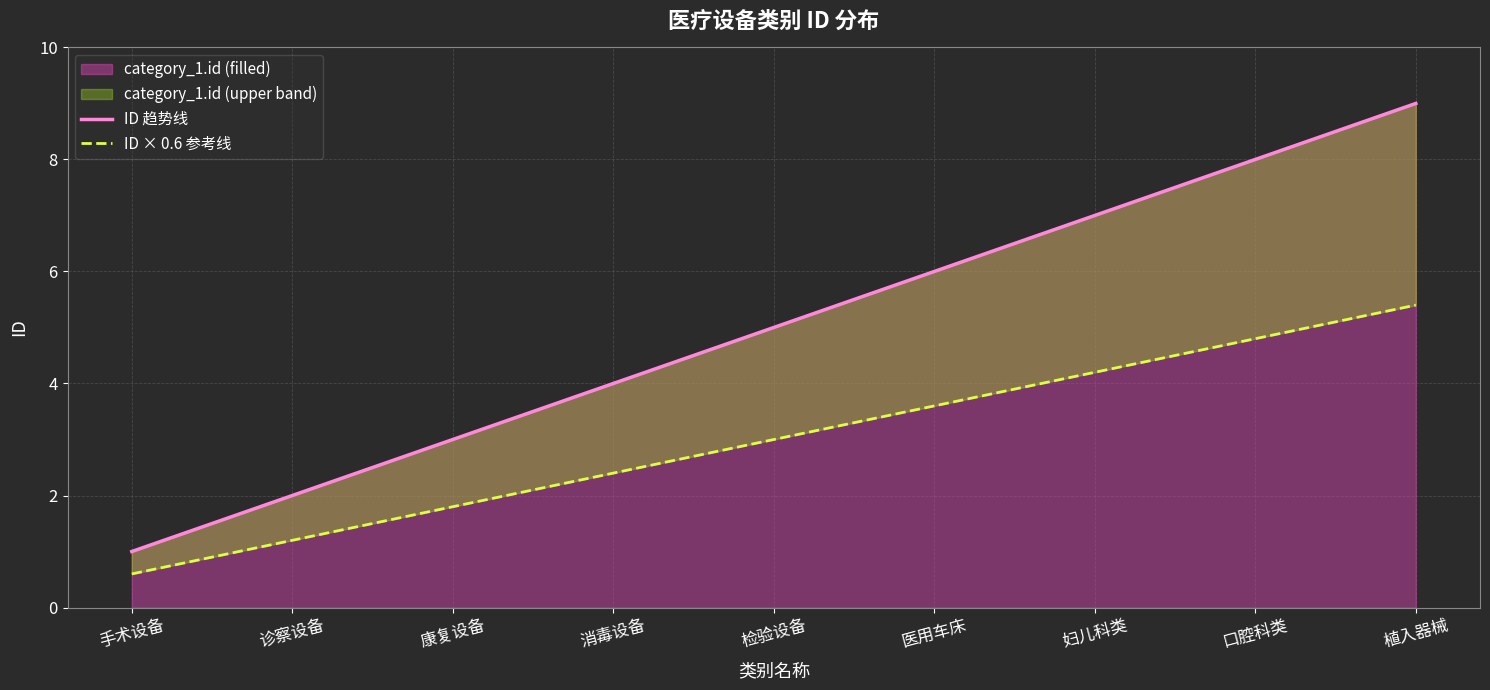

What is the value of the ID 趋势线 point at the 6th from the left?

6.0